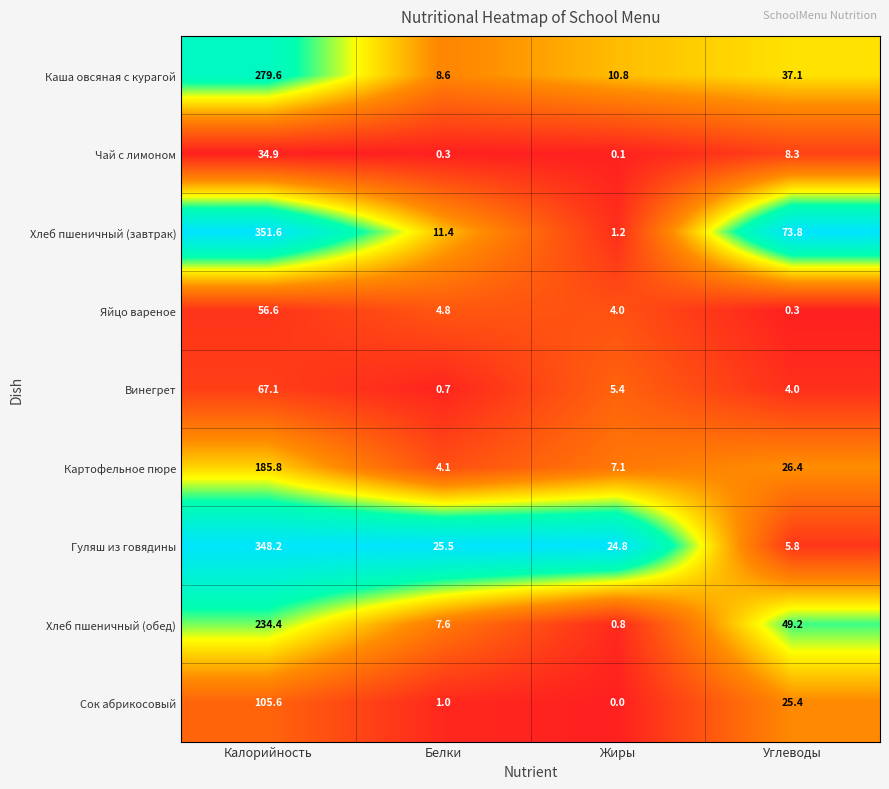

What is the average value of the Хлеб пшеничный (завтрак) series?

109.5